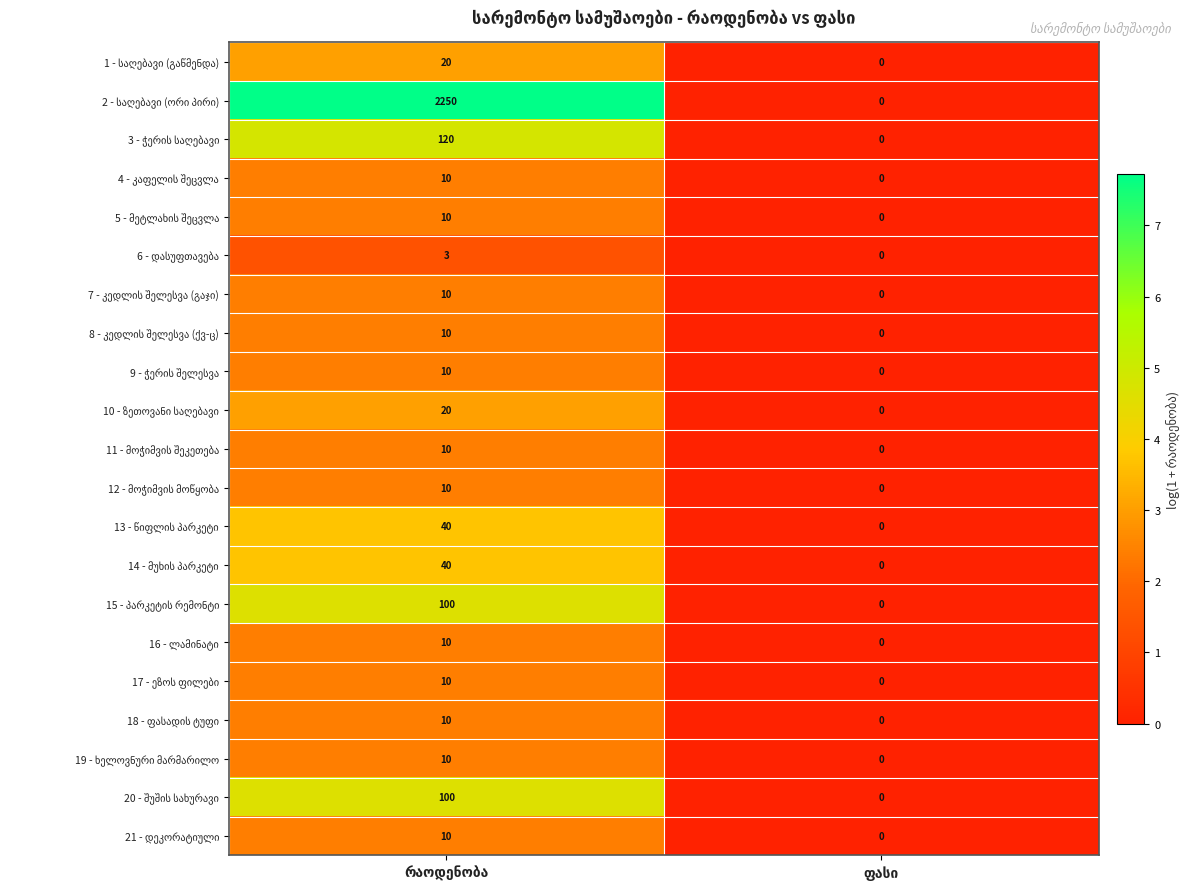

The 10 - ზეთოვანი საღებავი series shows 1.4 at ფასი. True or false?

False